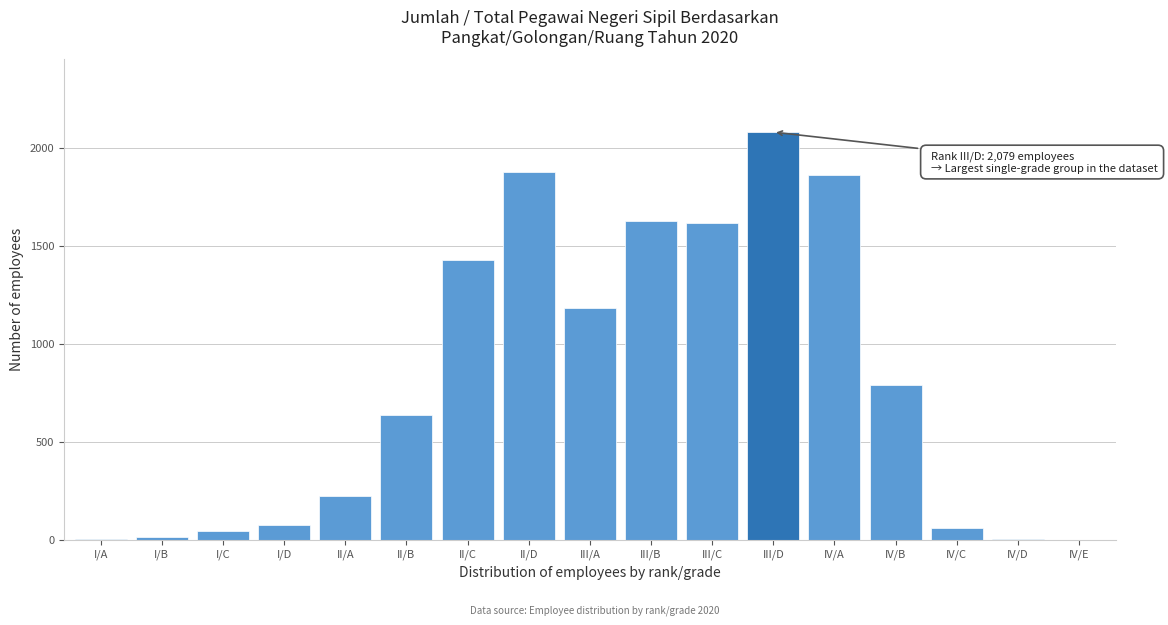

Between II/C and II/B, which is larger?

II/C